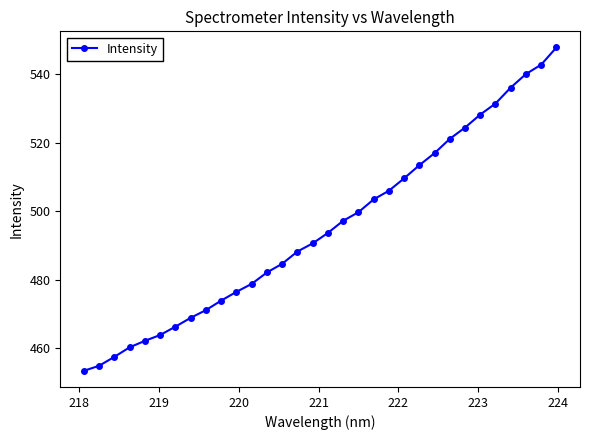

What is the average value?

495.2